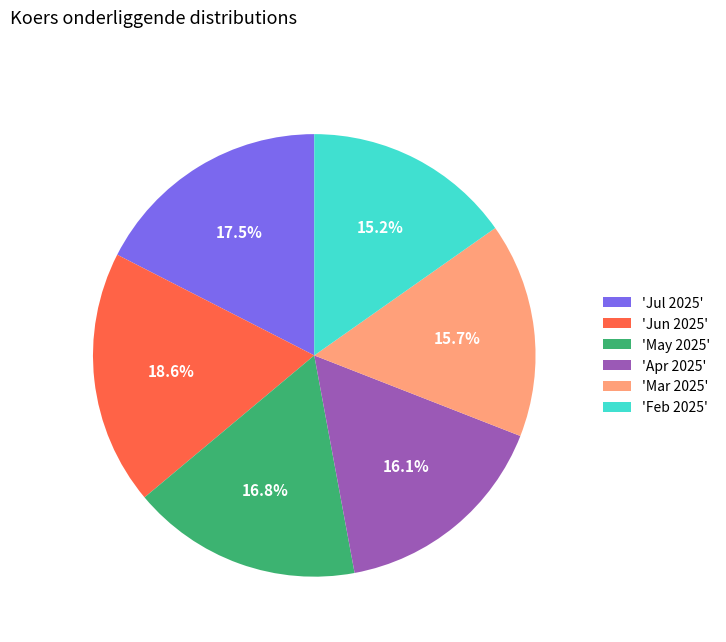

Which slice is the largest?

'Jun 2025'